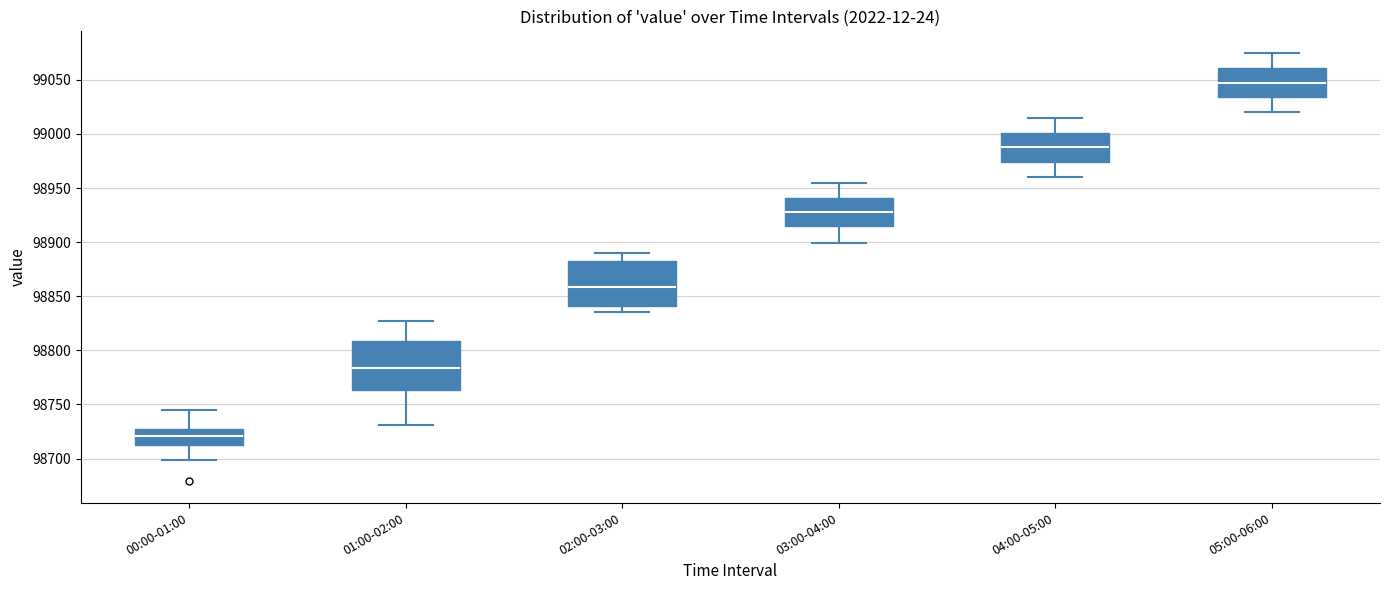

Reading left to right, read every box against the y-axis: the position of its median line, the range the box covers, and the ends of its whiskers. The values are not printed on the chart, so give them approximately, as read against the axis.

00:00-01:00: median 98720, box 98715 to 98730, whiskers 98700 to 98745
01:00-02:00: median 98785, box 98765 to 98810, whiskers 98730 to 98825
02:00-03:00: median 98860, box 98840 to 98880, whiskers 98835 to 98890
03:00-04:00: median 98930, box 98915 to 98940, whiskers 98900 to 98955
04:00-05:00: median 98990, box 98975 to 99000, whiskers 98960 to 99015
05:00-06:00: median 99050, box 99035 to 99060, whiskers 99020 to 99075